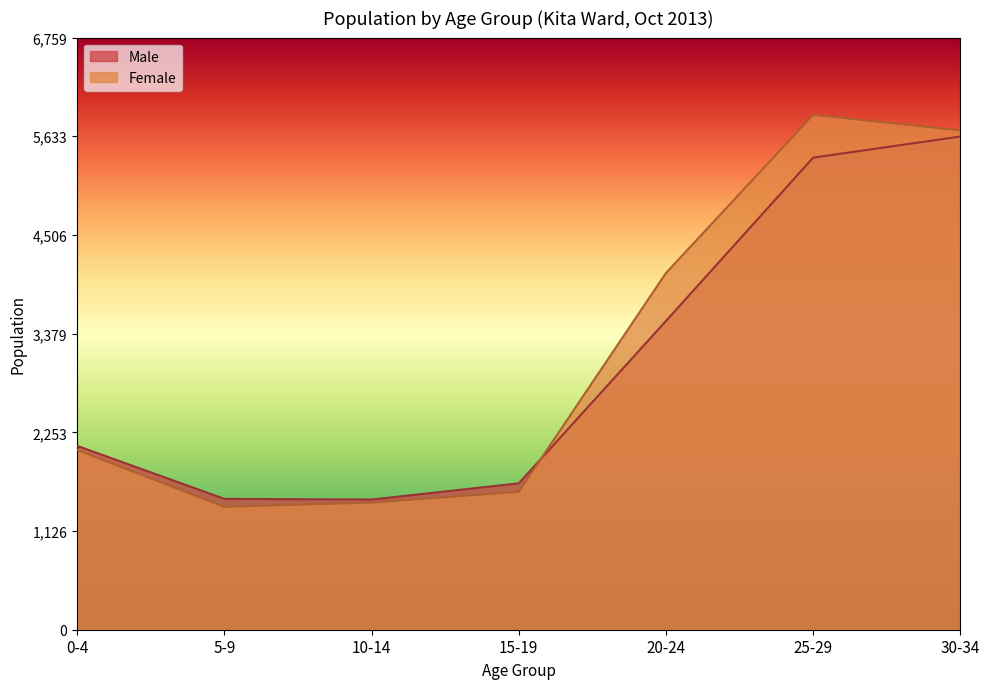

How many data points does each series have?

7